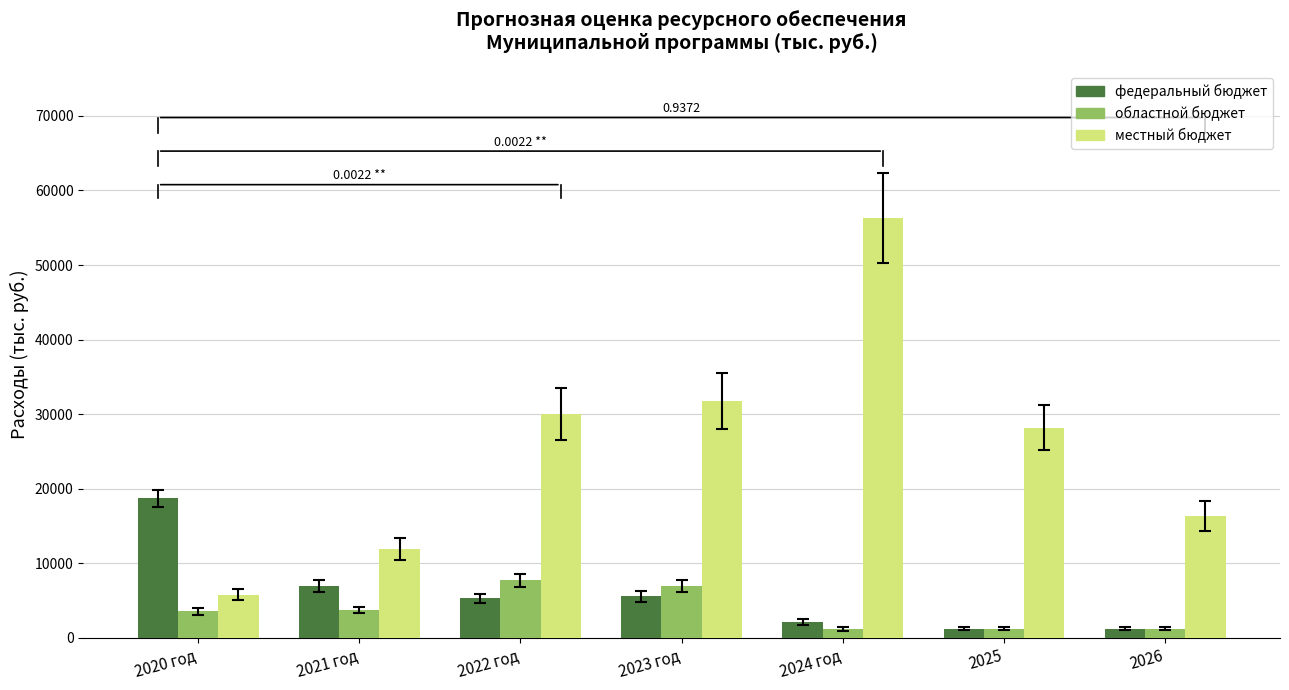

How many bars are there in each group?

3